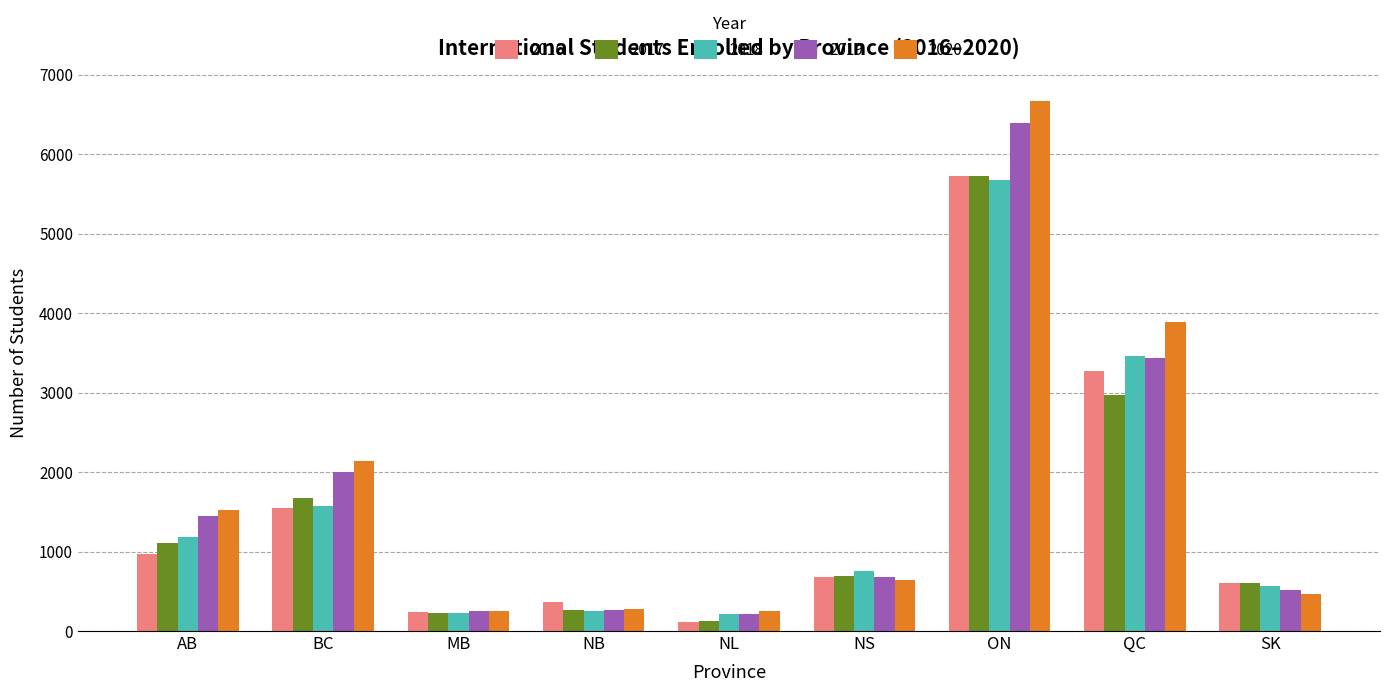

What is the maximum value for 2017?

5729.0